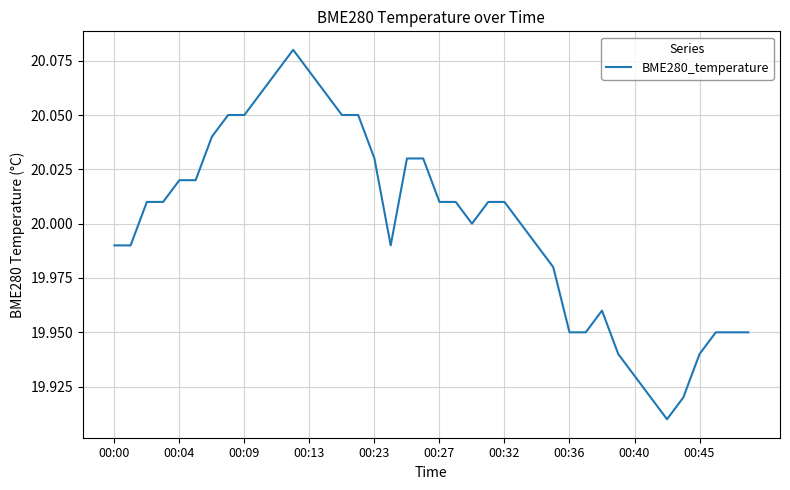

Approximately how many times larger is the value at 00:45 compared to 00:04?

1.0